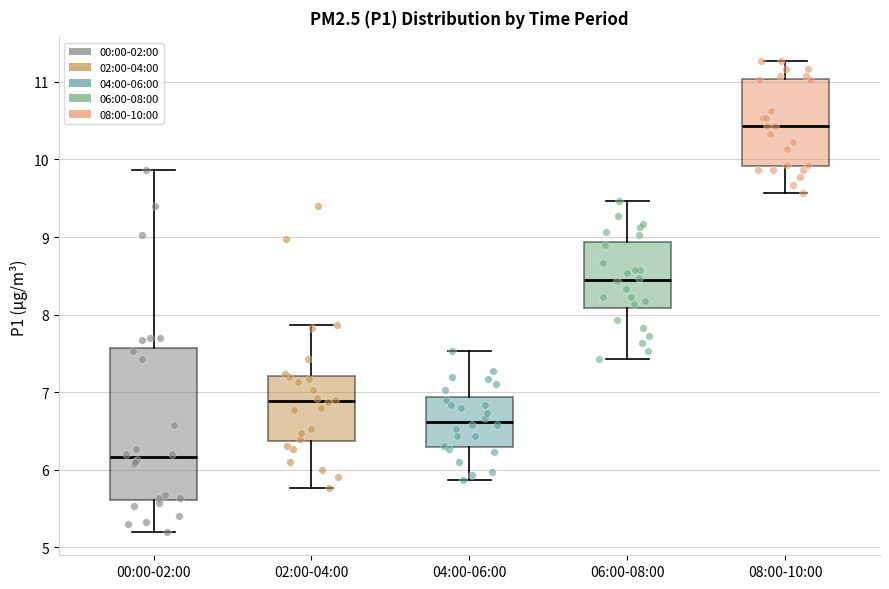

Reading left to right, transcribe this box plot: for each box, give where its median line is, the range the box spans, and where its two whiskers end, as read against the y-axis. The values are not printed on the chart, so give them approximately, as read against the axis.

00:00-02:00: median 6.2, box 5.6 to 7.6, whiskers 5.2 to 9.9
02:00-04:00: median 6.9, box 6.4 to 7.2, whiskers 5.8 to 7.9
04:00-06:00: median 6.6, box 6.3 to 6.9, whiskers 5.9 to 7.5
06:00-08:00: median 8.5, box 8.1 to 8.9, whiskers 7.4 to 9.5
08:00-10:00: median 10.4, box 9.9 to 11.0, whiskers 9.6 to 11.3